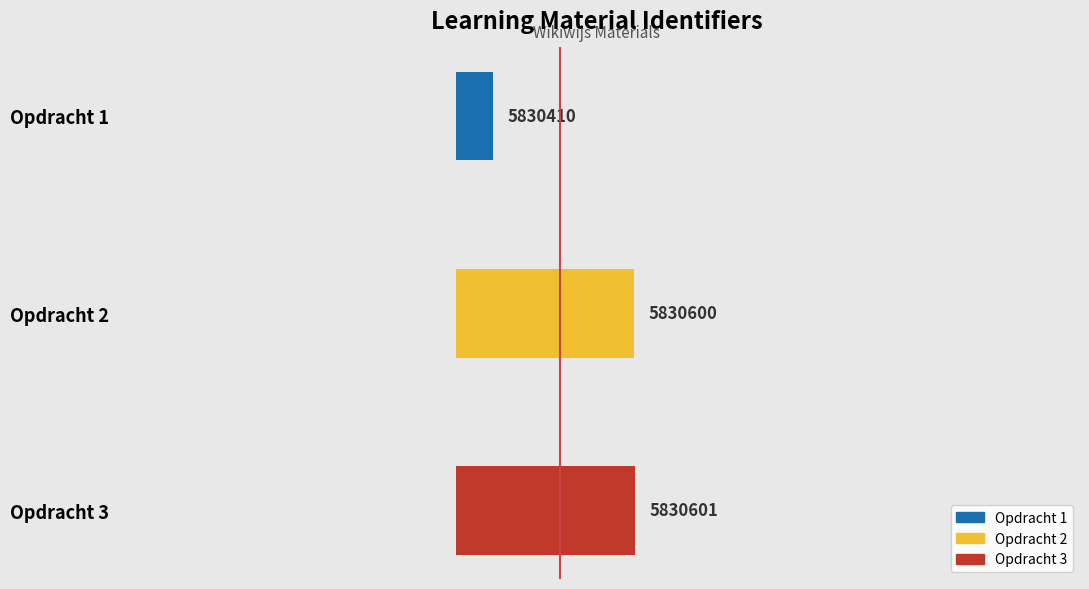

What is the value of the 3rd bar from the left?

241